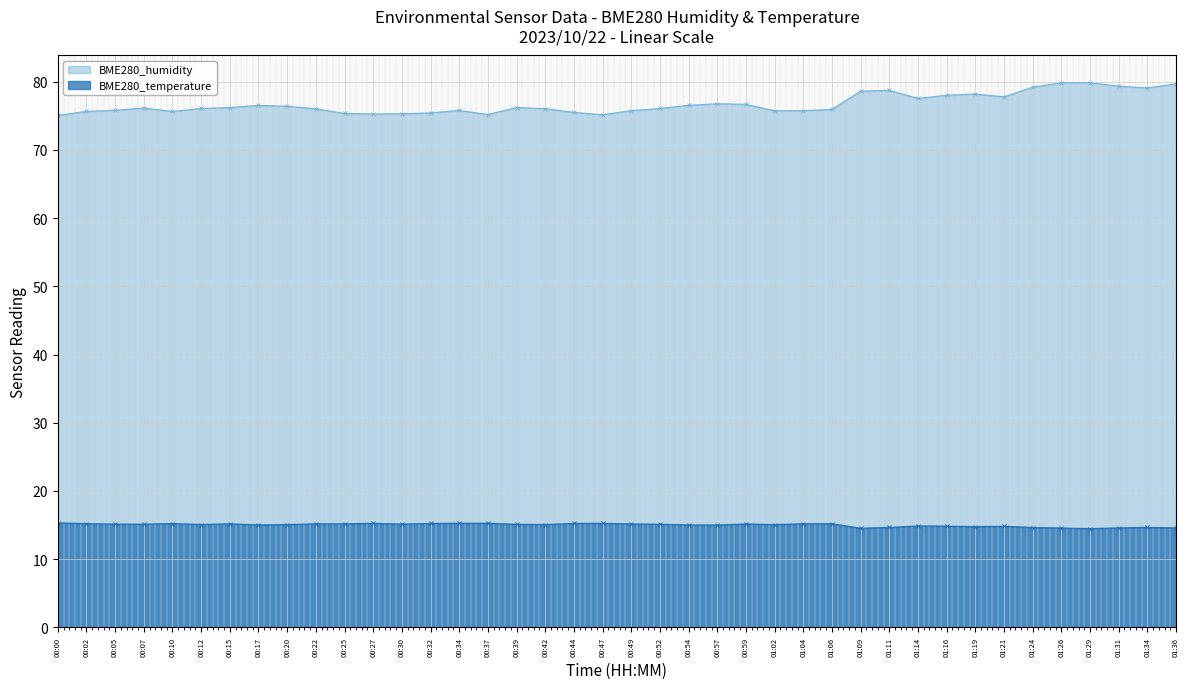

At which label does BME280_humidity first exceed 76?

00:07